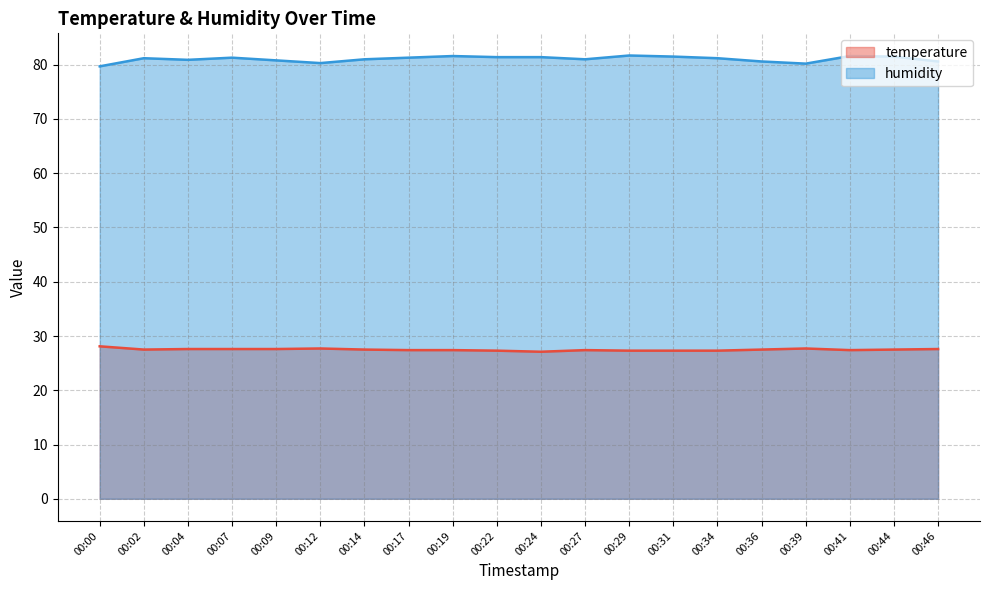

How many interior local peaks does the temperature series have?

3